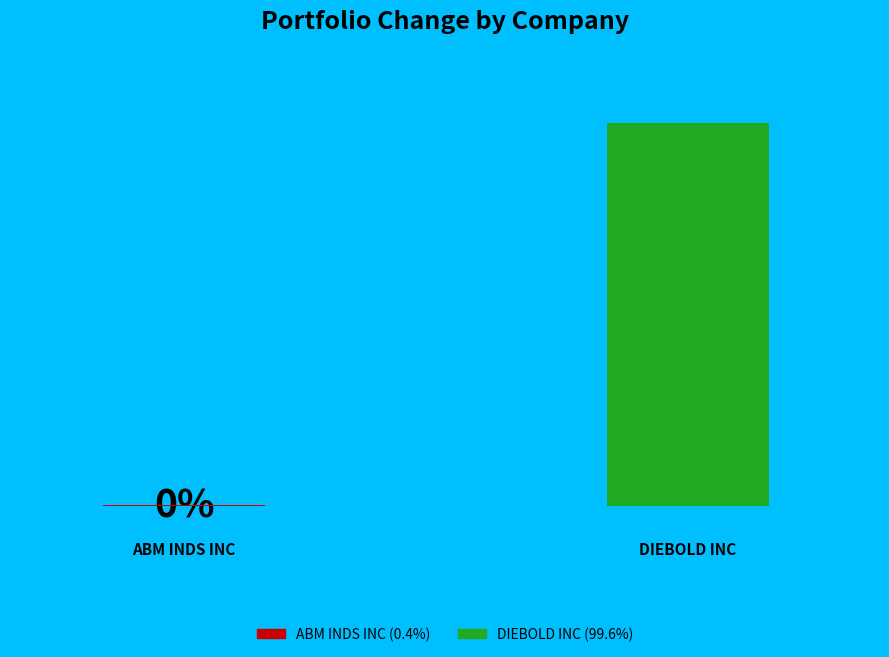

Does DIEBOLD INC represent more than half of the total?

Yes